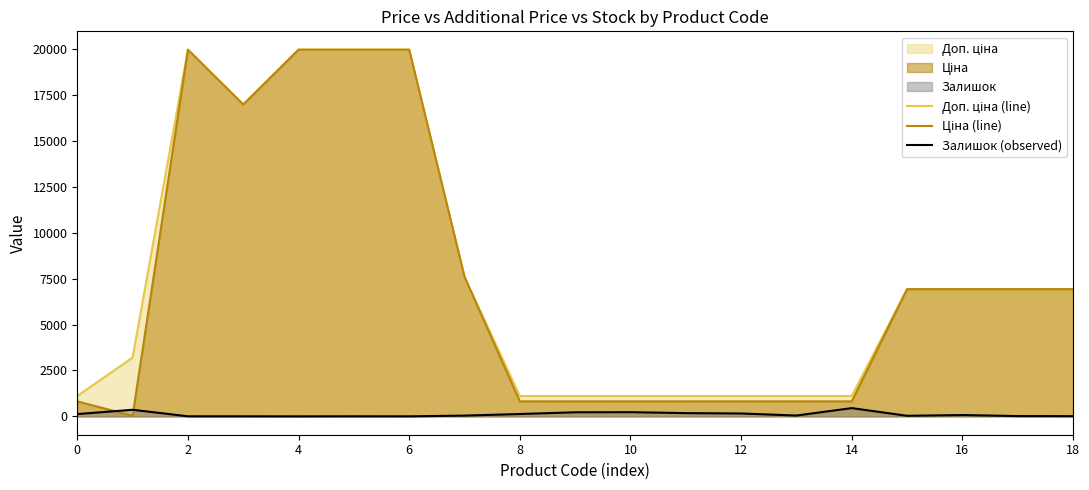

Does the chart display data point markers on the line(s)?

No